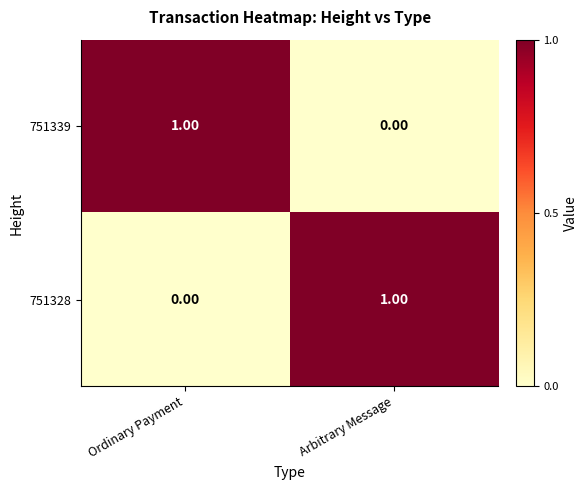

At which label is 751328 closest to 0?

Ordinary Payment